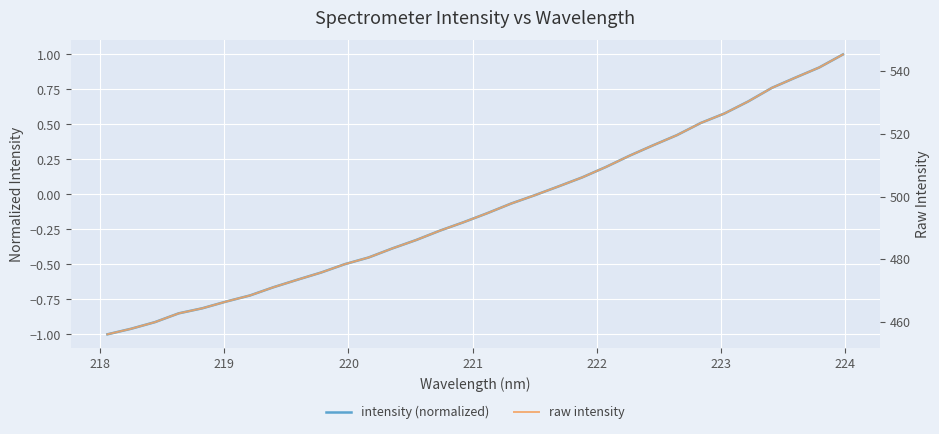

Is it true that raw intensity equals 682.2 at 15?

False